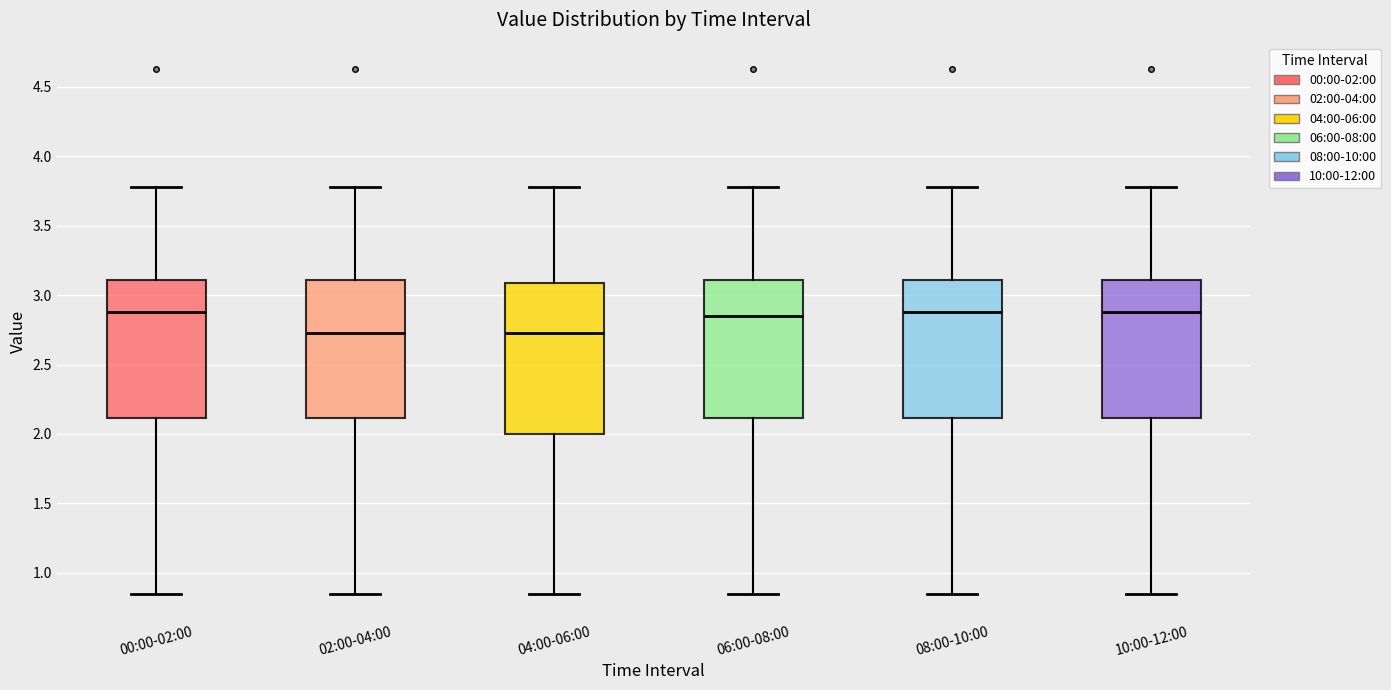

Reading left to right, transcribe this box plot: for each box, give where its median line is, the range the box spans, and where its two whiskers end, as read against the y-axis. The values are not printed on the chart, so give them approximately, as read against the axis.

00:00-02:00: median 2.90, box 2.10 to 3.10, whiskers 0.85 to 3.80
02:00-04:00: median 2.75, box 2.10 to 3.10, whiskers 0.85 to 3.80
04:00-06:00: median 2.75, box 2.00 to 3.10, whiskers 0.85 to 3.80
06:00-08:00: median 2.85, box 2.10 to 3.10, whiskers 0.85 to 3.80
08:00-10:00: median 2.90, box 2.10 to 3.10, whiskers 0.85 to 3.80
10:00-12:00: median 2.90, box 2.10 to 3.10, whiskers 0.85 to 3.80